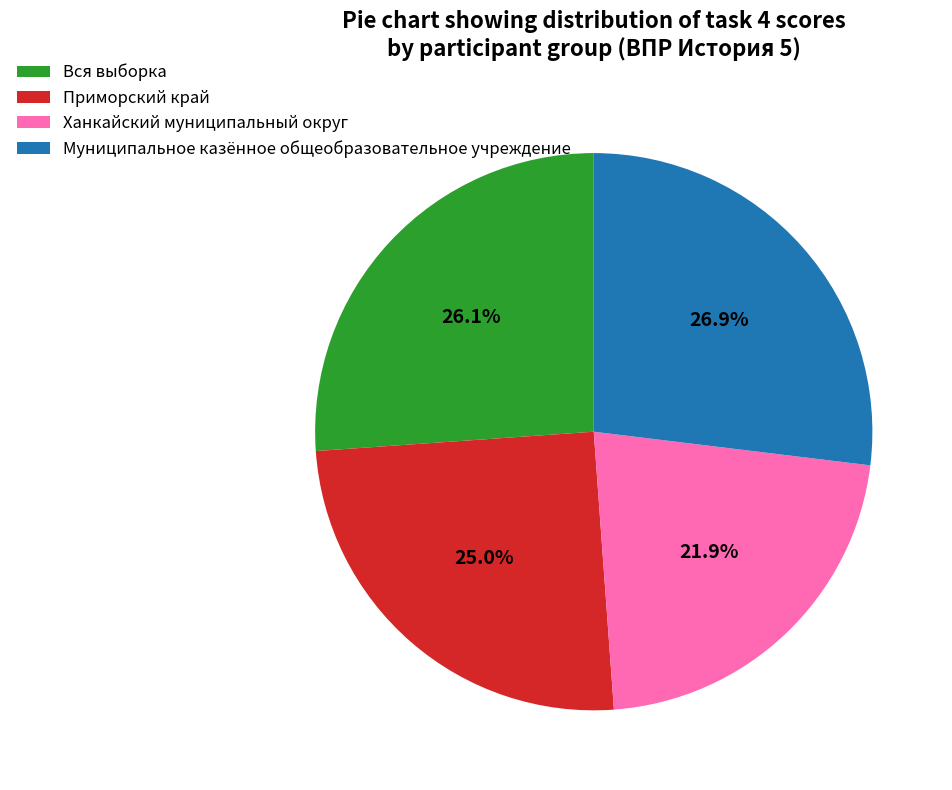

Rank the categories by value from lowest to highest.

Ханкайский муниципальный округ, Приморский край, Вся выборка, Муниципальное казённое общеобразовательное учреждение